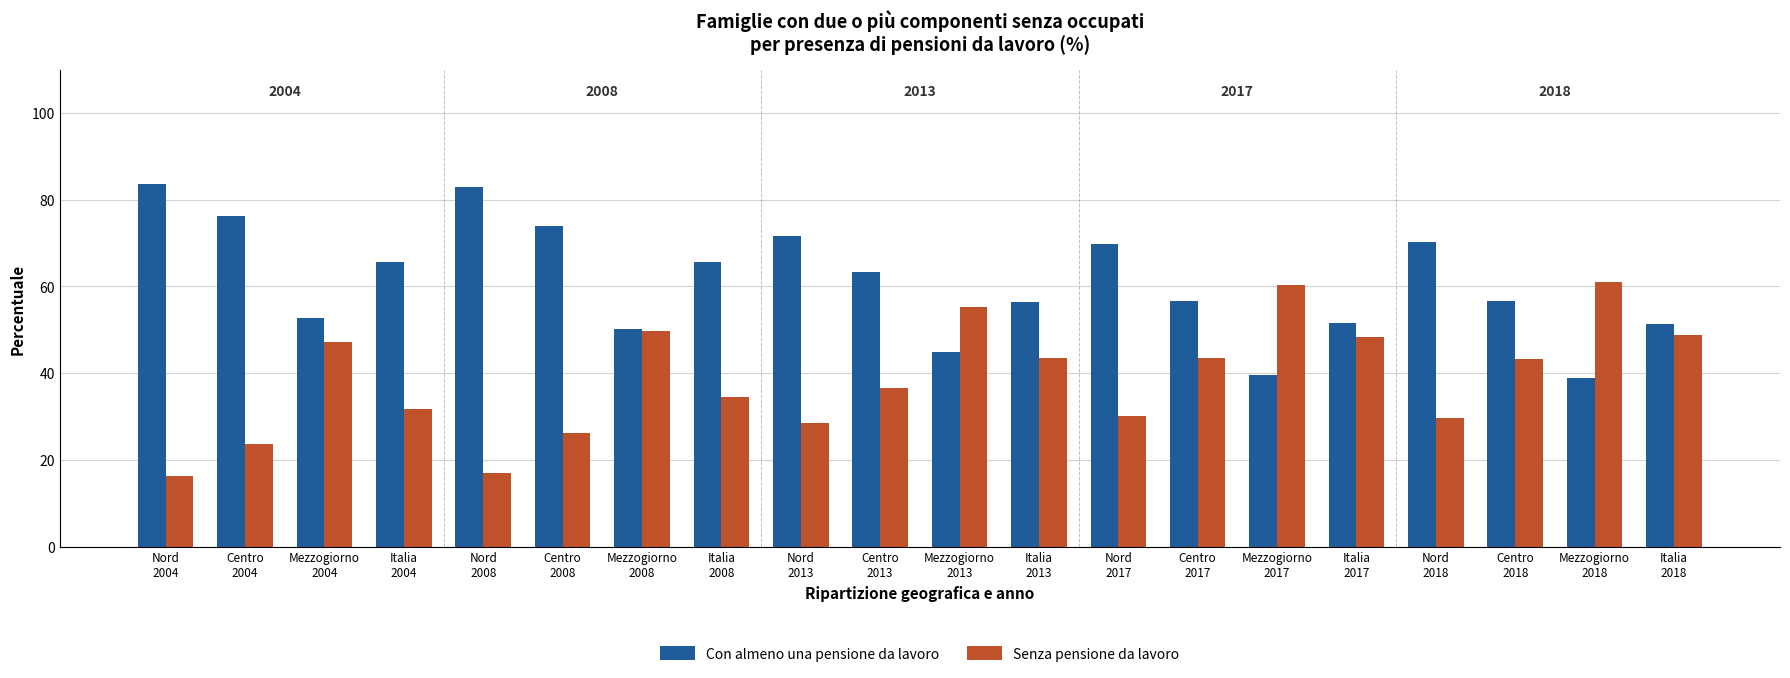

What is the sum of the Con almeno una pensione da lavoro values at Nord
2008 and Mezzogiorno
2018?

122.0